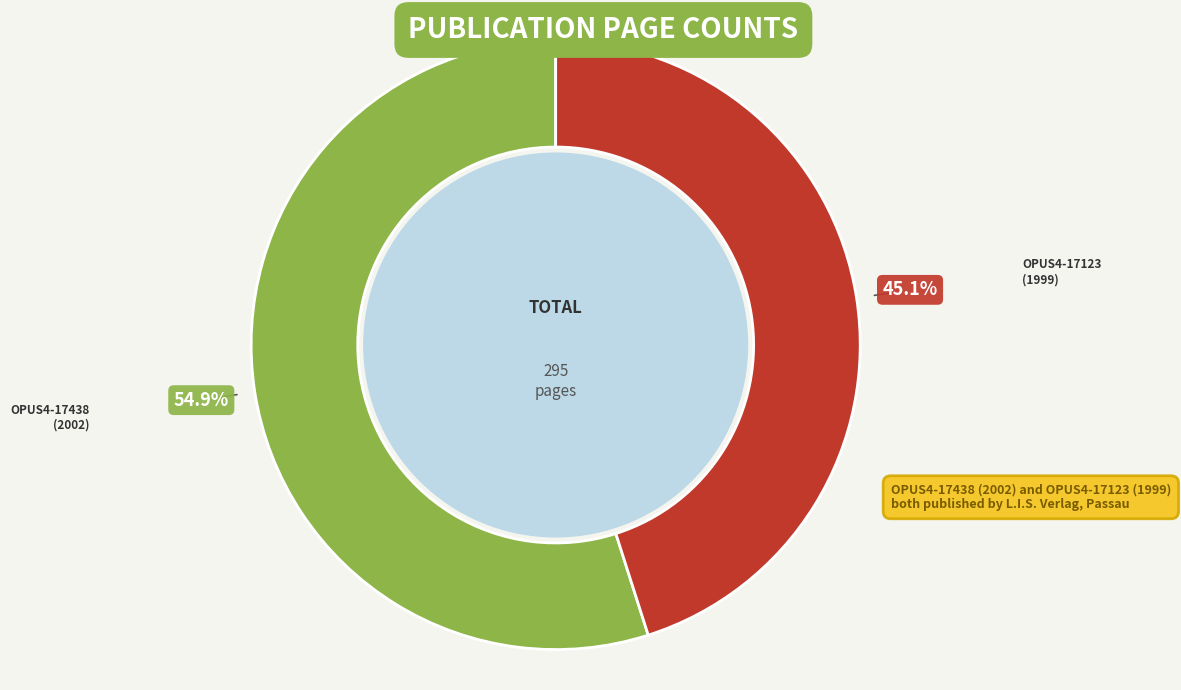

Does any single category account for the majority?

Yes